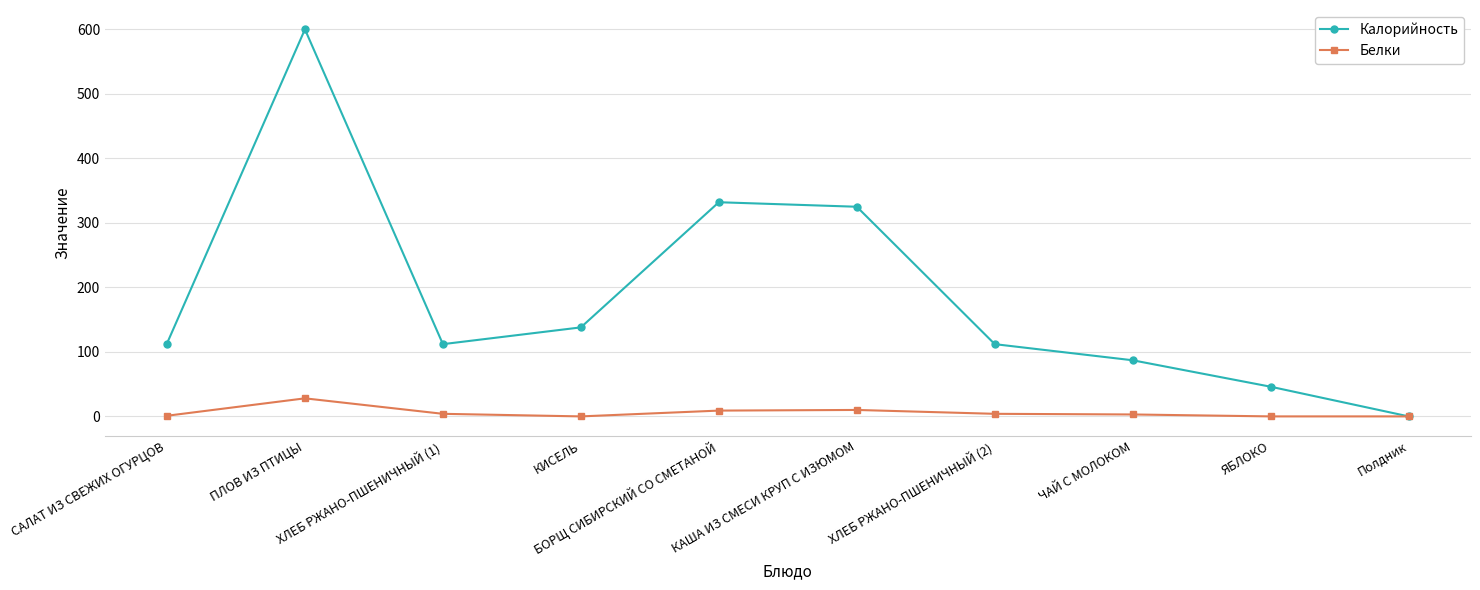

List the series in order of their peak value, highest first.

Калорийность, Белки